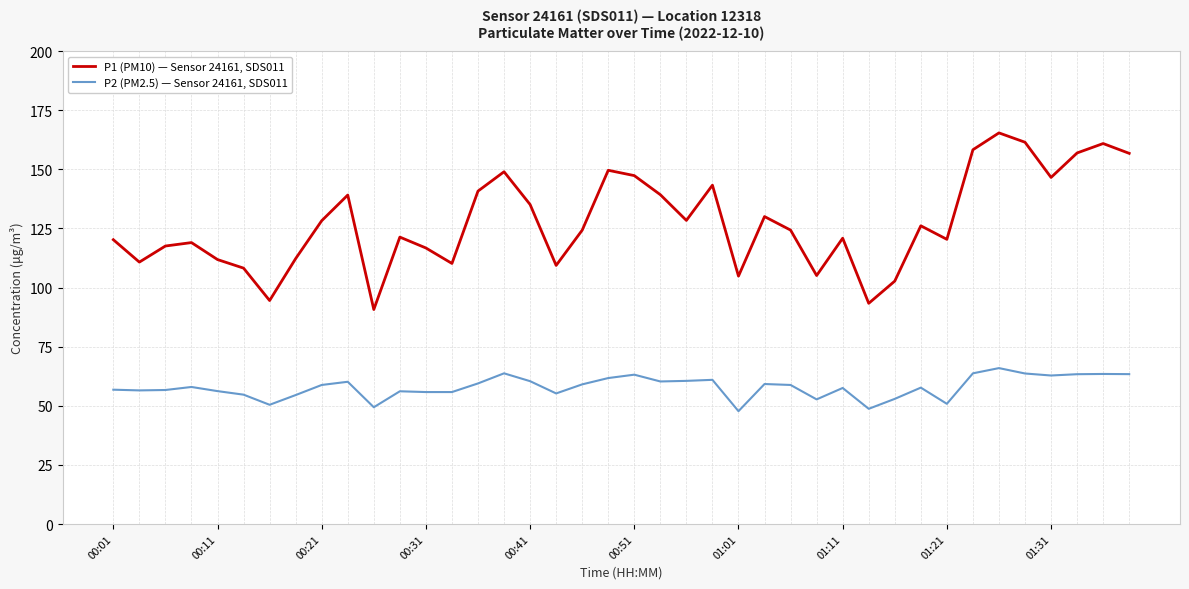

Which series has the largest range (max minus min)?

P1 (PM10) — Sensor 24161, SDS011